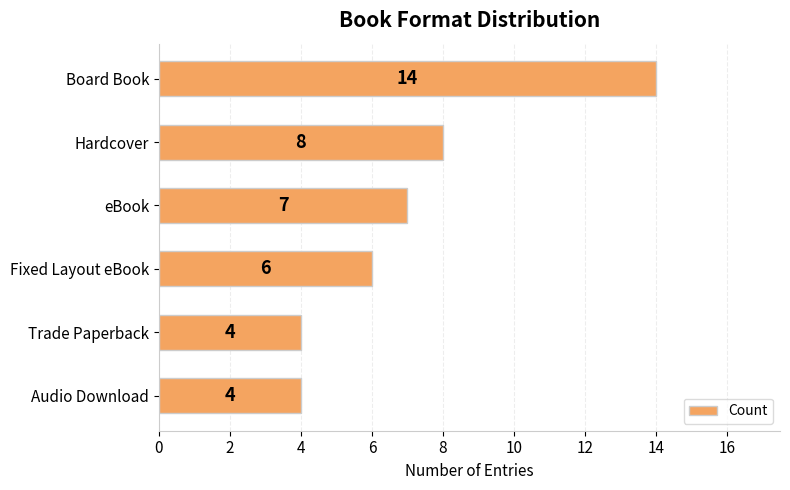

Reading top to bottom, transcribe all the data shown in this chart.

Board Book=14	Hardcover=8	eBook=7	Fixed Layout eBook=6	Trade Paperback=4	Audio Download=4